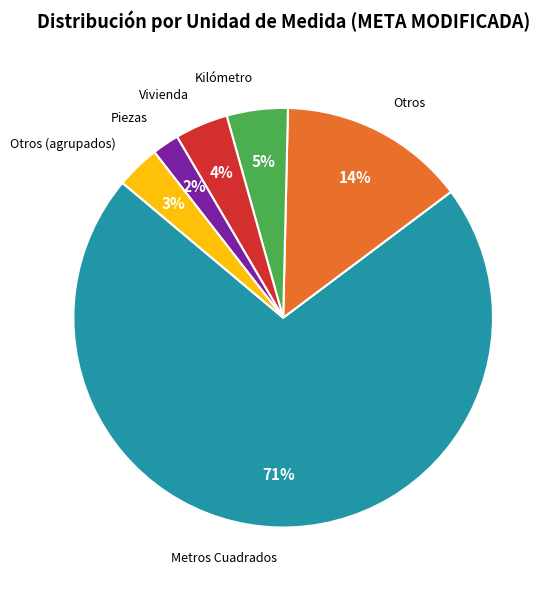

To the nearest percent, what is the combined percentage of Piezas and Otros (agrupados)?

5%